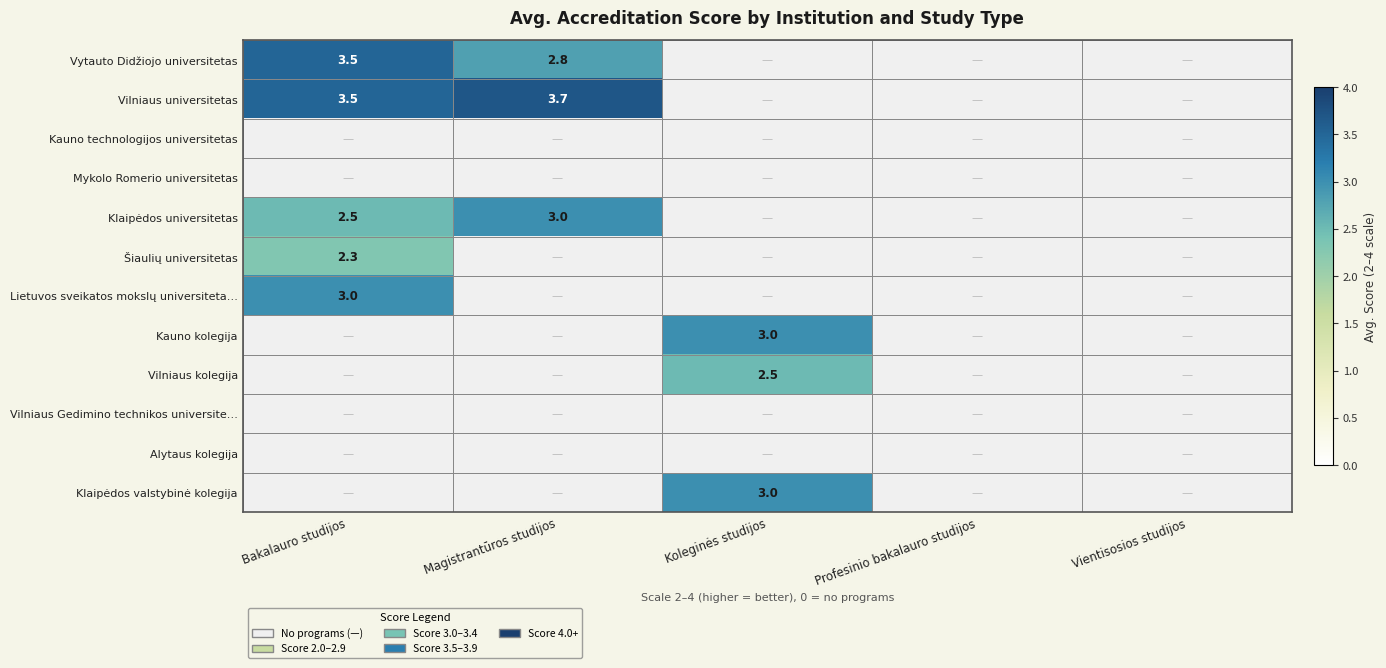

The Klaipėdos universitetas series shows 2 at Vientisosios studijos. True or false?

False